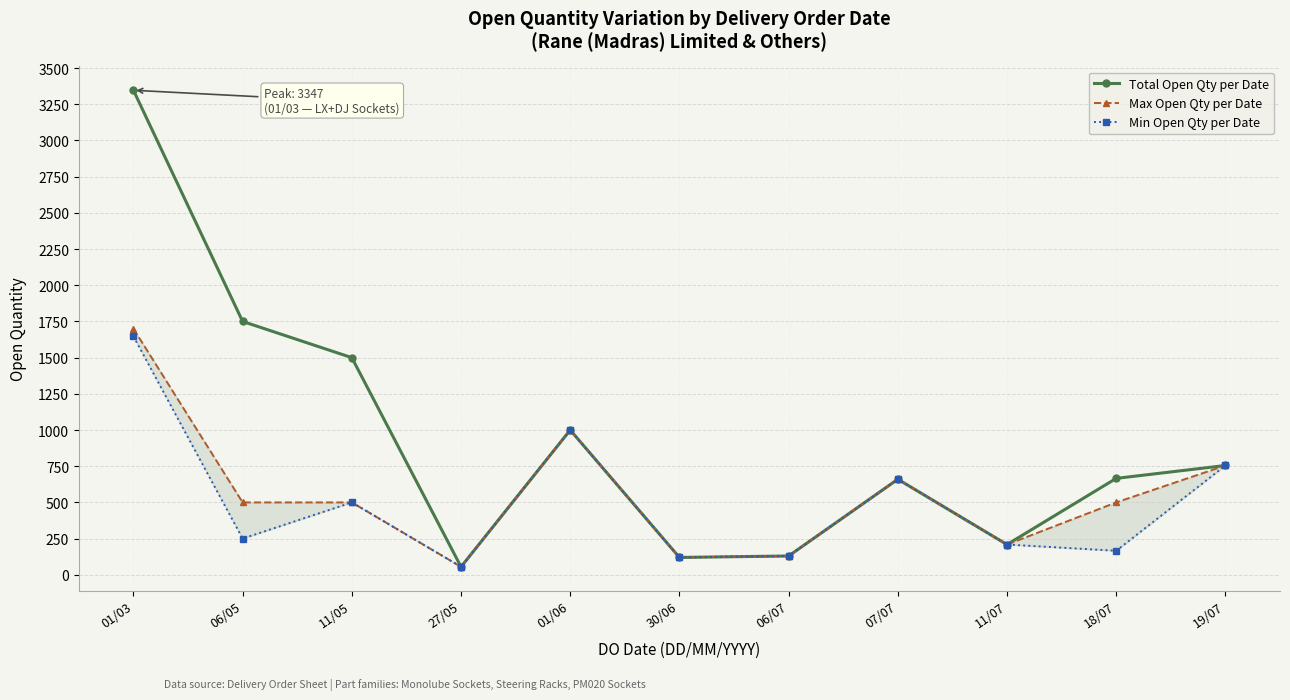

What is the sum of the Min Open Qty per Date values at 01/03 and 06/07?

1777